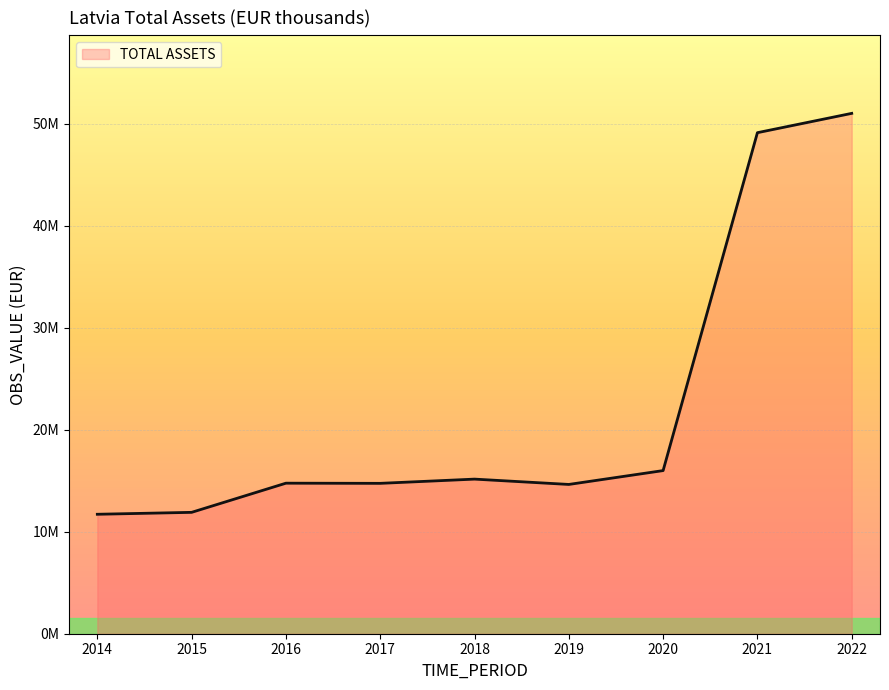

Is this an area chart (filled region under the line)?

Yes